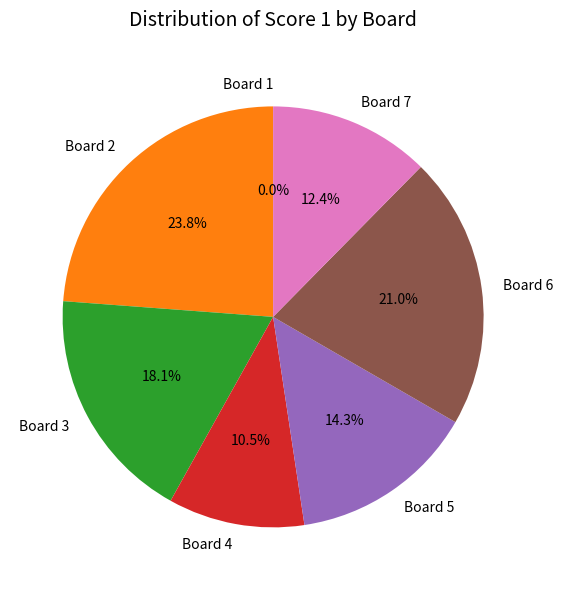

Does Board 1 represent more than half of the total?

No